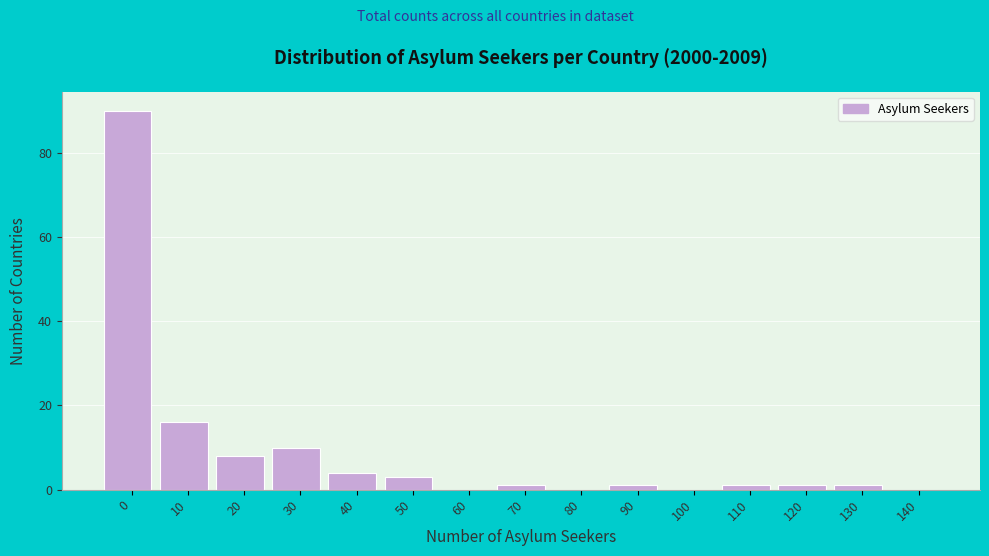

Reading left to right, transcribe all the data shown in this chart.

0=90	10=16	20=8	30=10	40=4	50=3	60=0	70=1	80=0	90=1	100=0	110=1	120=1	130=1	140=0